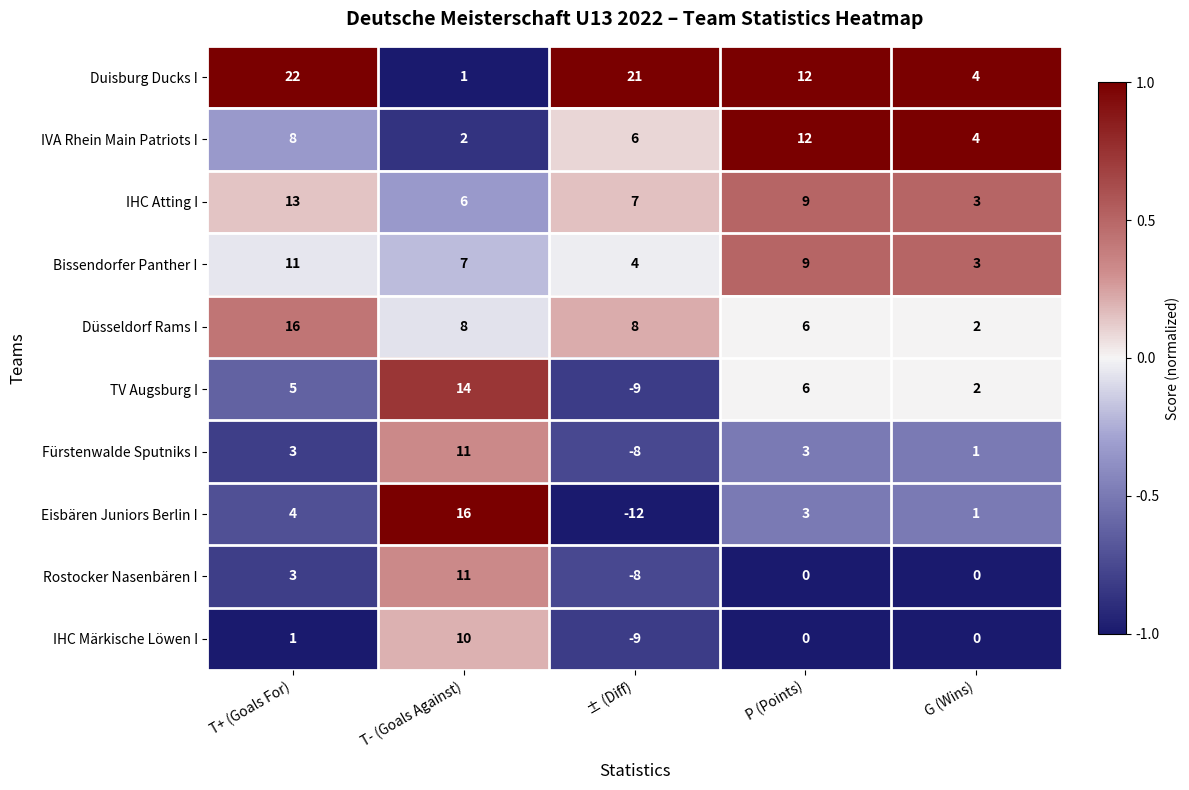

Which series has the largest total across all categories?

Duisburg Ducks I